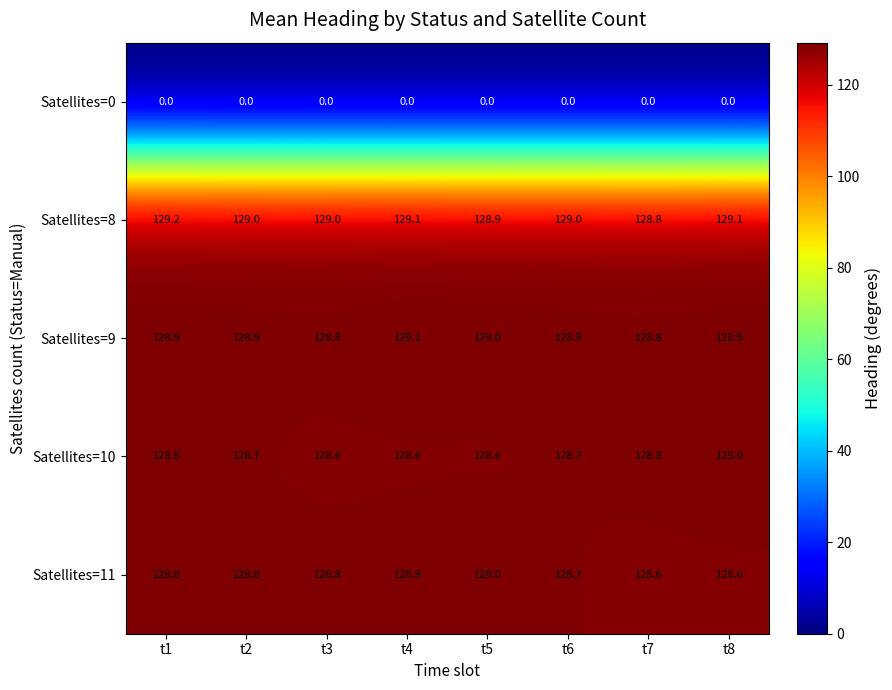

What is the average value of the Satellites=8 series?

129.0